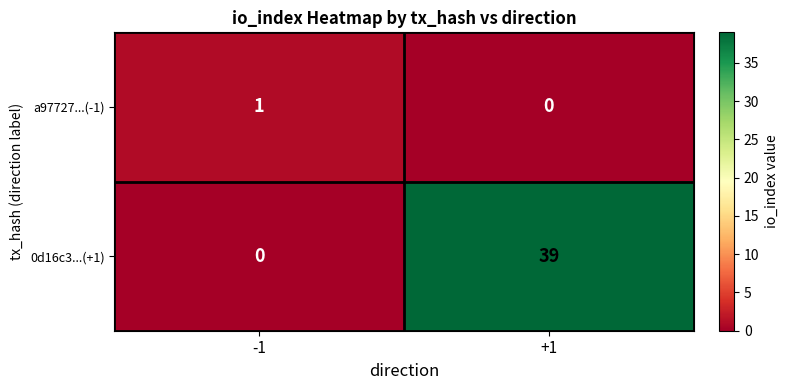

What is the difference between the maximum and minimum values in the 0d16c3...(+1) series?

39